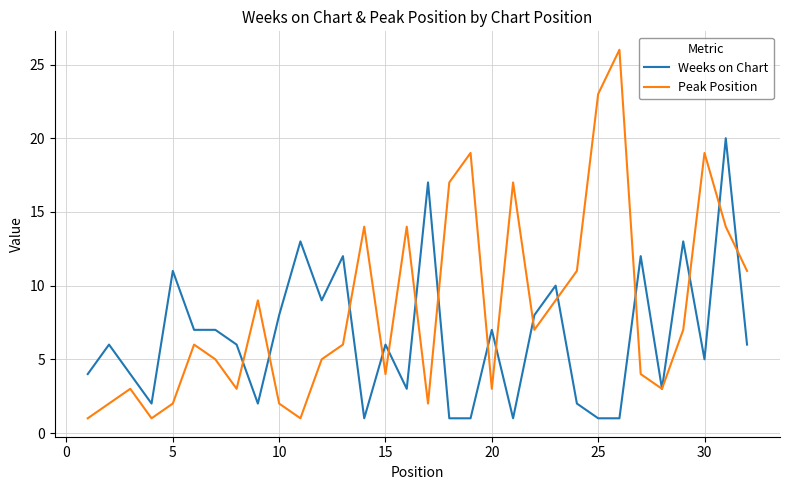

How many lines are shown in the chart?

2